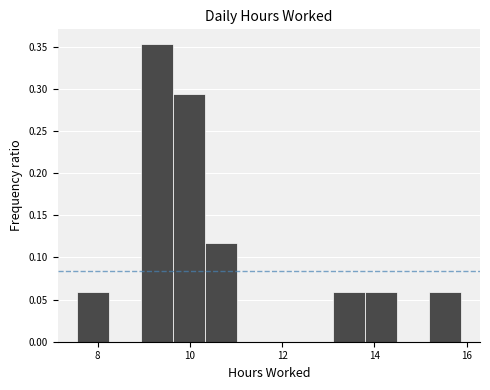

Around what value on the x-axis is the tallest bar? Give the approximate position of its centre, as read against the axis.

9.2